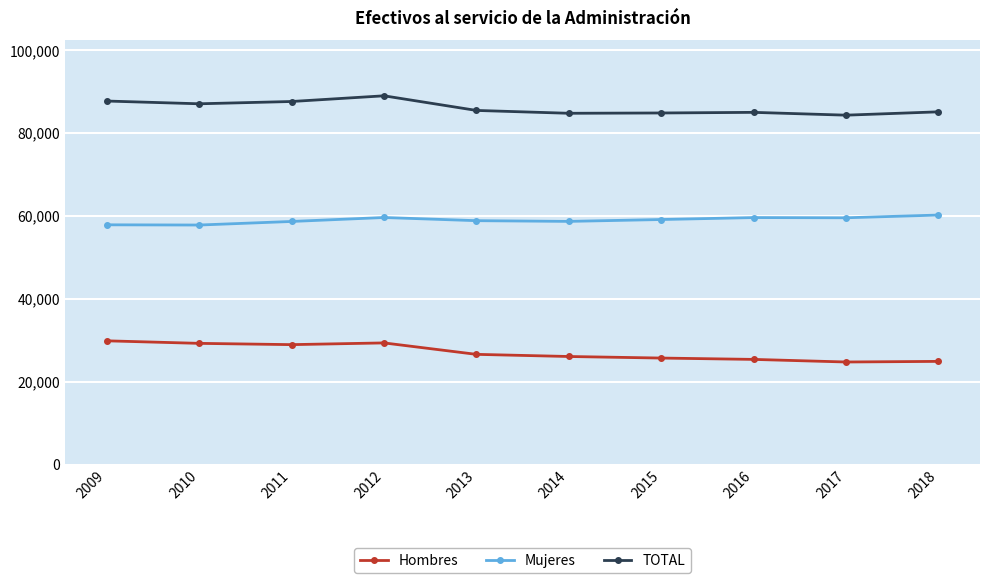

What is the greatest value displayed?

88978